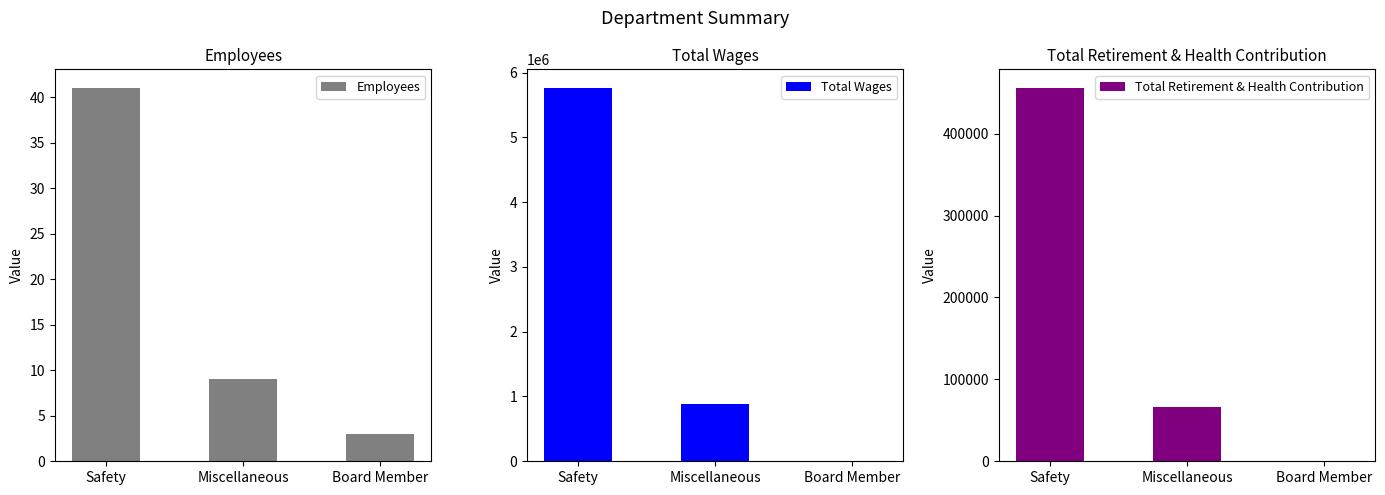

What is the difference between the maximum and minimum values in the Total Wages series?

5755542